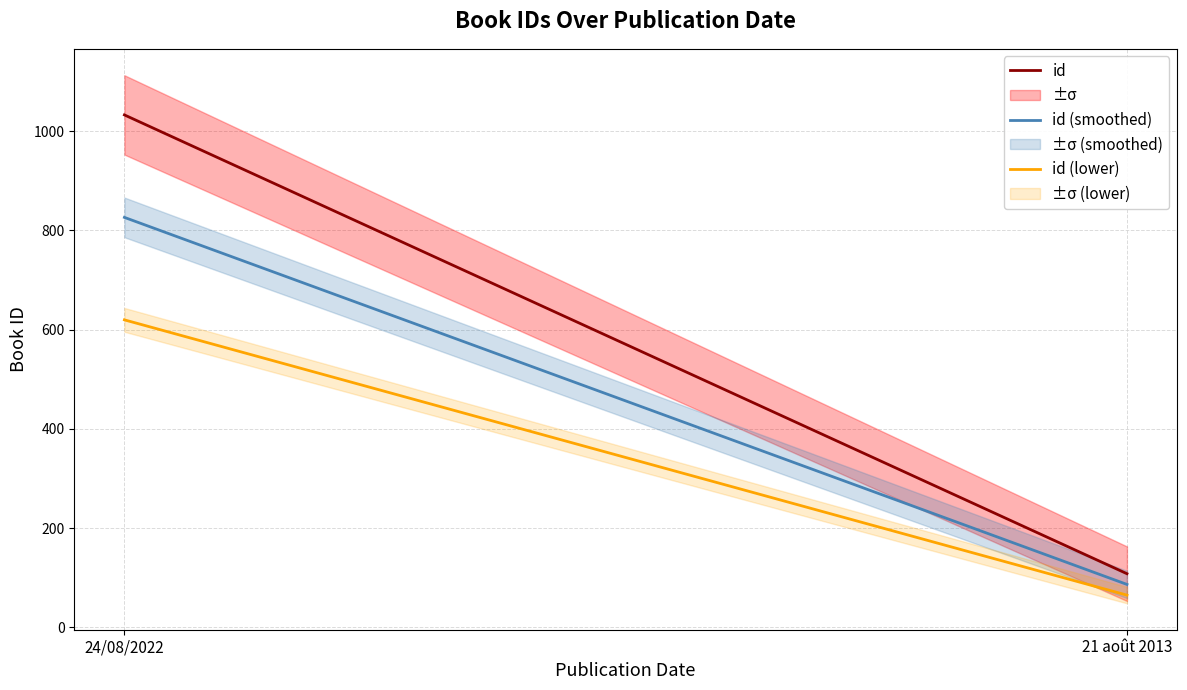

Which category has the highest value across all series?

24/08/2022